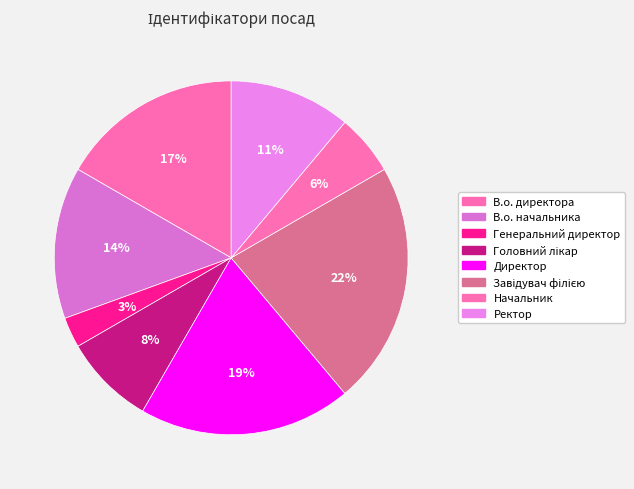

Count the number of slices in the pie.

8